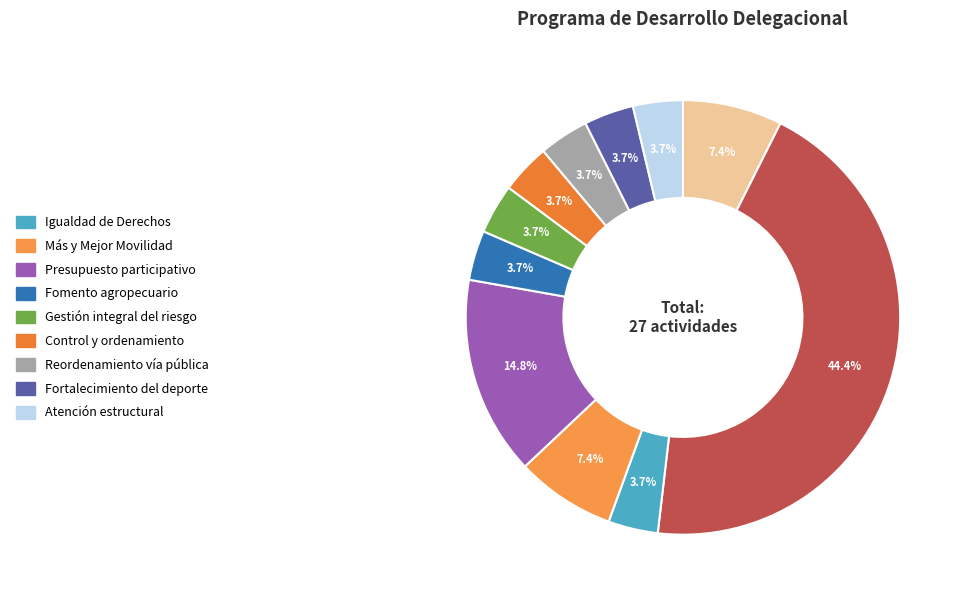

Is there any slice that represents more than half of the pie?

No